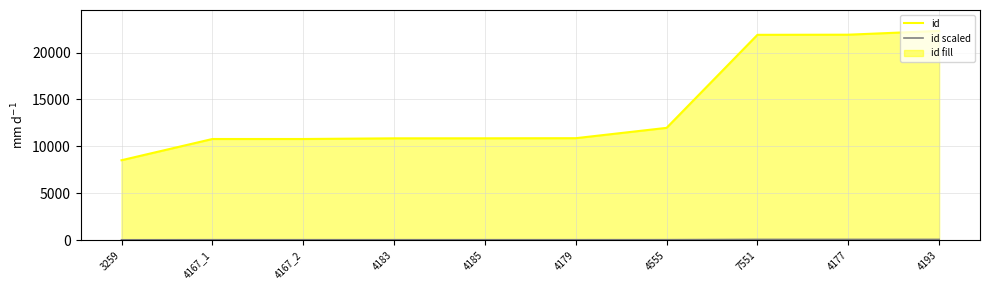

Does the chart have visible grid lines?

Yes